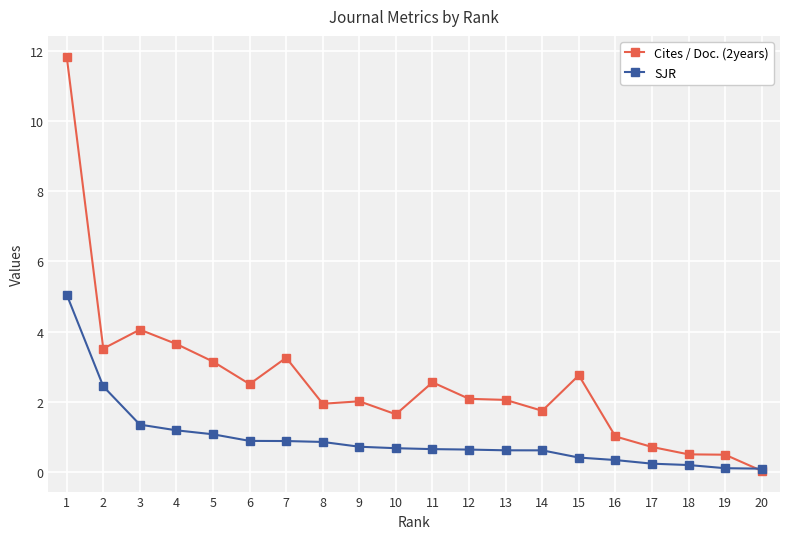

The Cites / Doc. (2years) series shows 4.1 at 3. True or false?

True